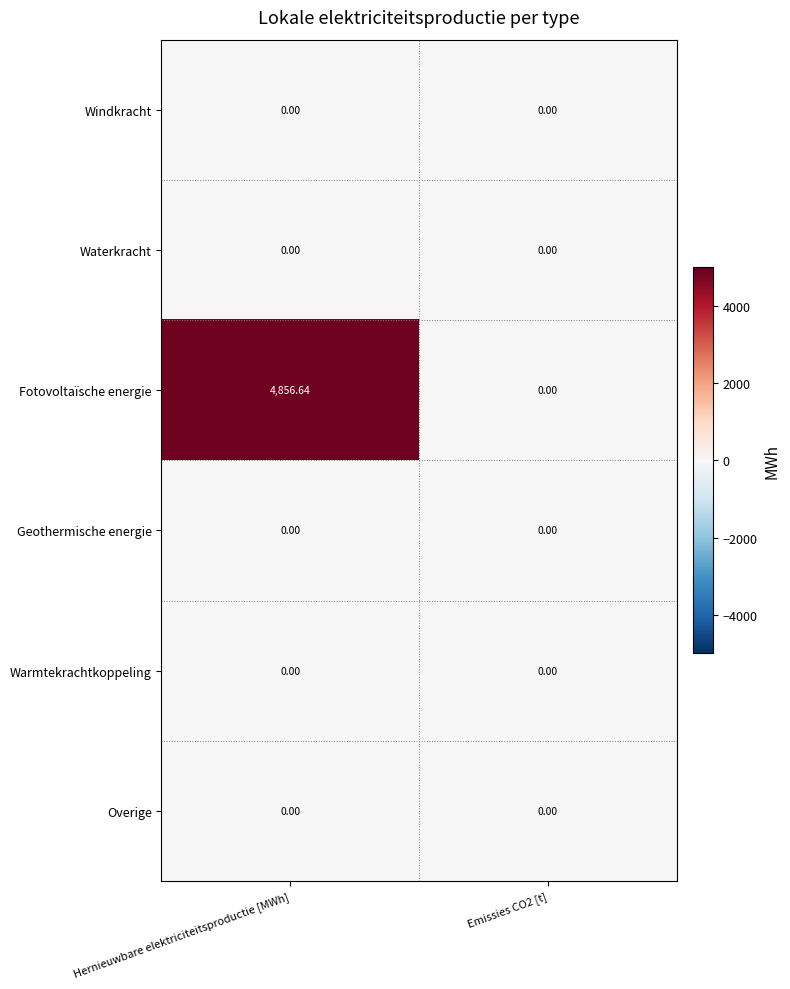

At how many categories does at least one series exceed 4738?

1